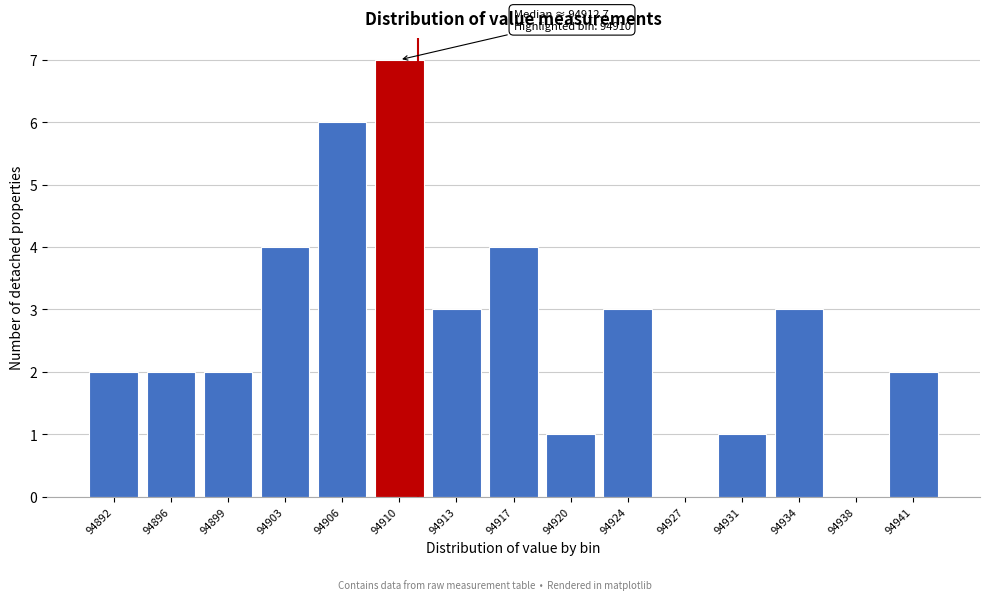

Reading left to right, extract all data points from this chart.

94892=2	94896=2	94899=2	94903=4	94906=6	94910=7	94913=3	94917=4	94920=1	94924=3	94927=0	94931=1	94934=3	94938=0	94941=2